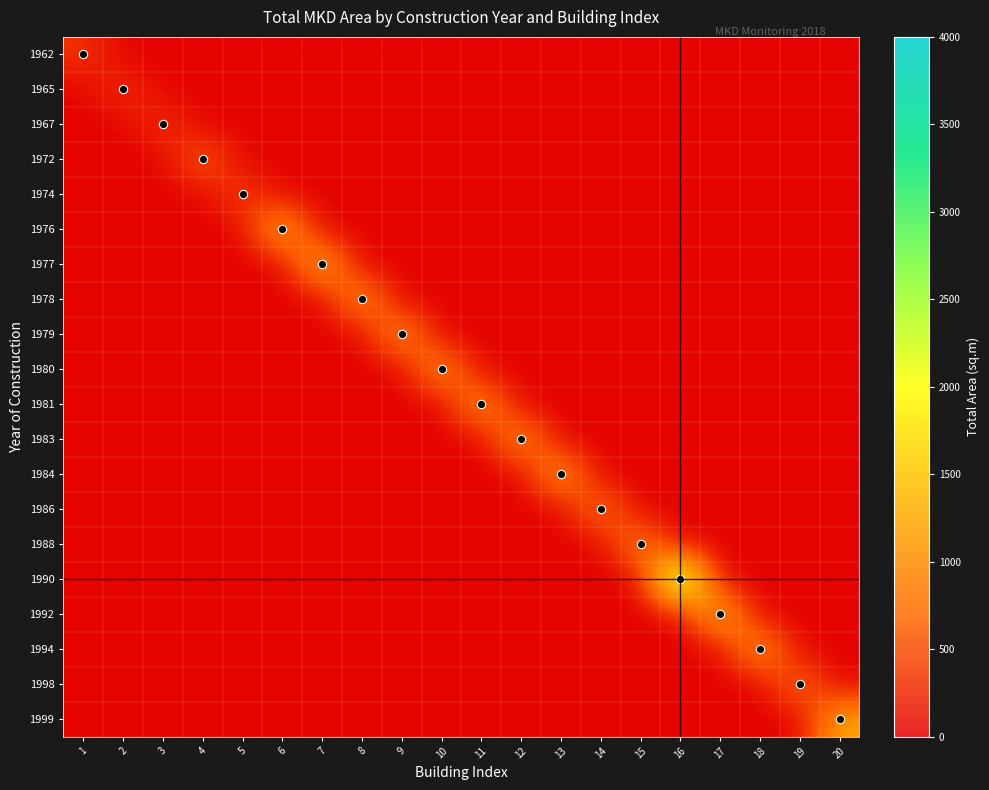

Rank the series at 2 from lowest to highest value.

1962, 1967, 1972, 1974, 1976, 1977, 1978, 1979, 1980, 1981, 1983, 1984, 1986, 1988, 1990, 1992, 1994, 1998, 1999, 1965